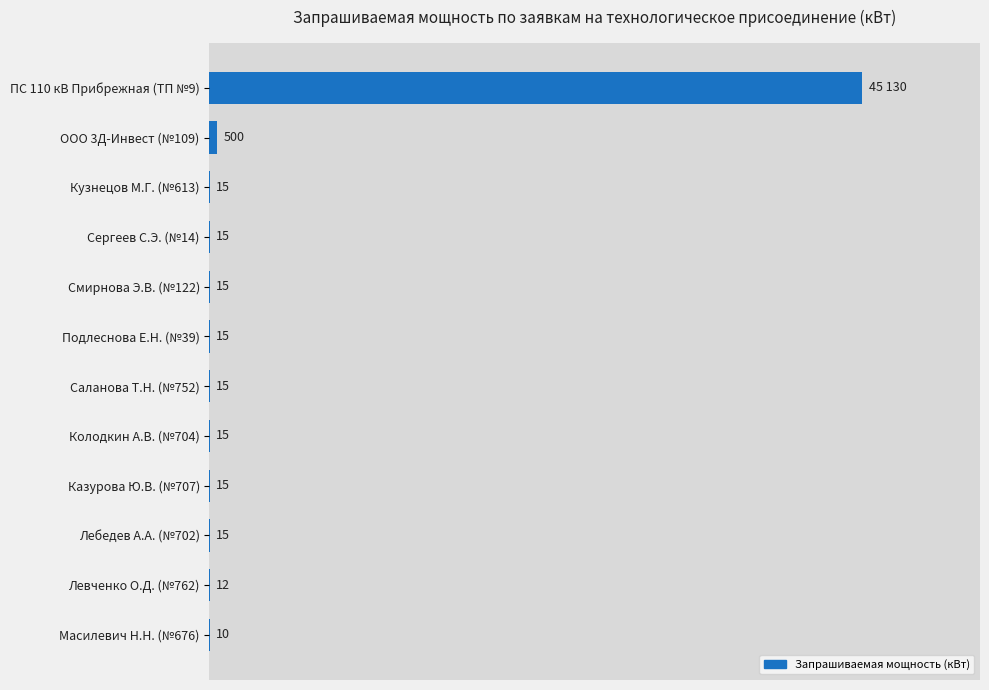

Which has a higher value, Левченко О.Д. (№762) or ООО 3Д-Инвест (№109)?

ООО 3Д-Инвест (№109)